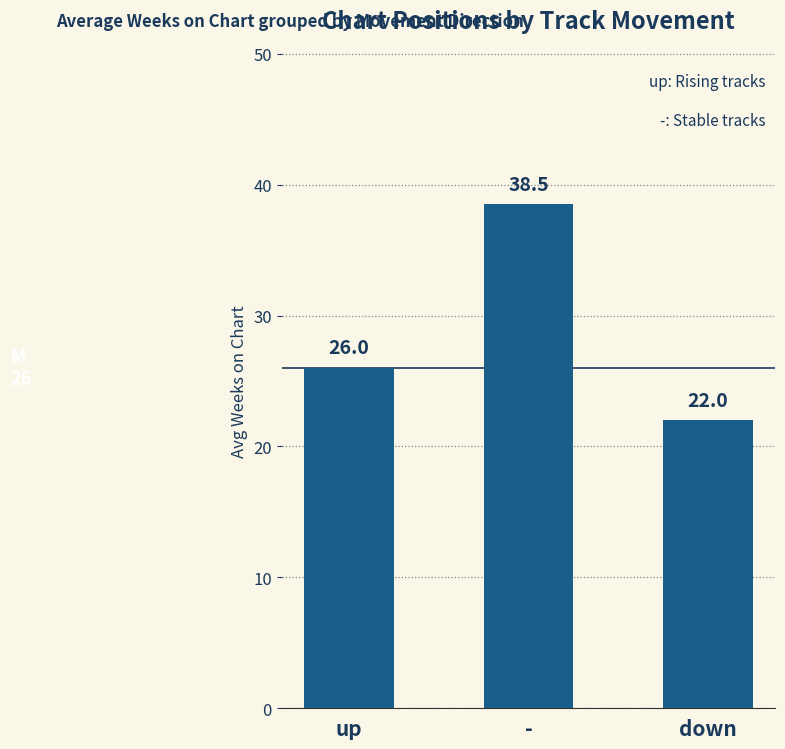

What is the ratio of the value at up to the value at -?

0.7